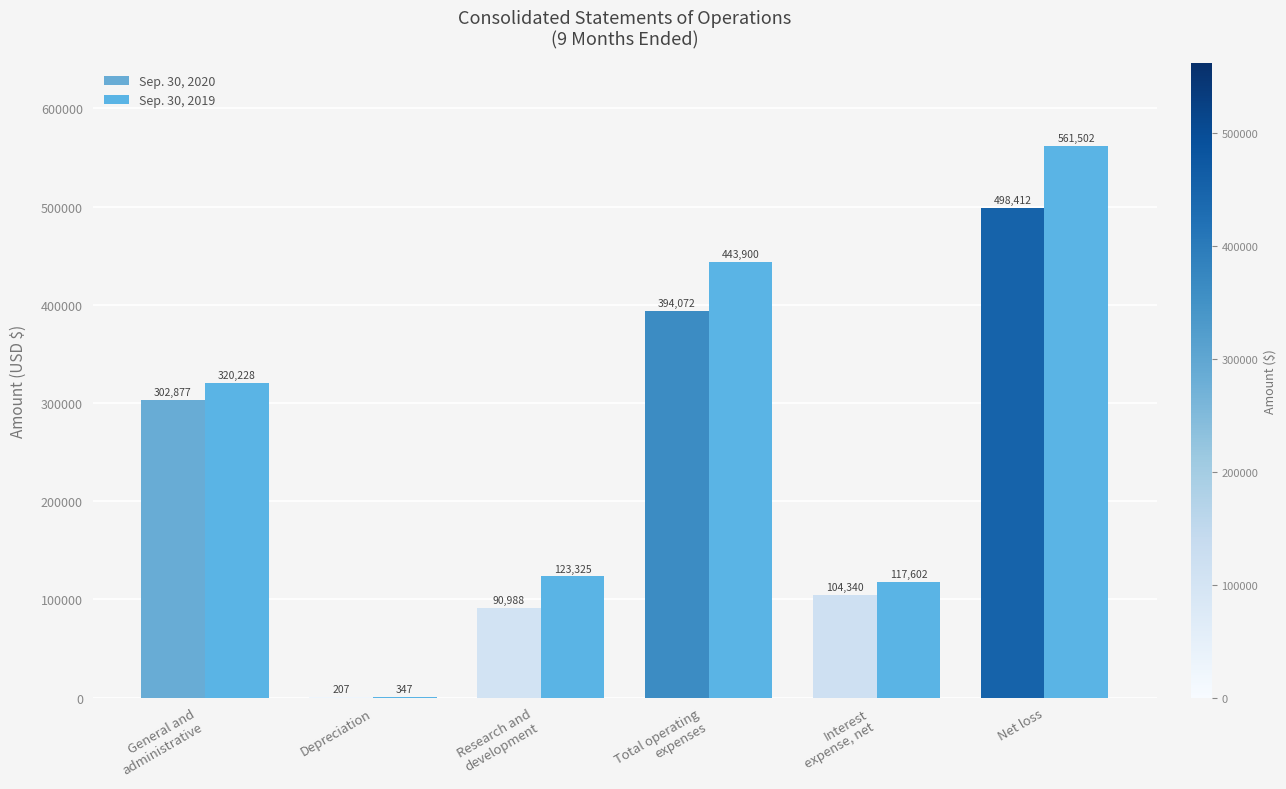

Reading left to right, list all the values displayed in this chart.

Sep. 30, 2020: 302877	207	90988	394072	104340	498412
Sep. 30, 2019: 320228	347	123325	443900	117602	561502